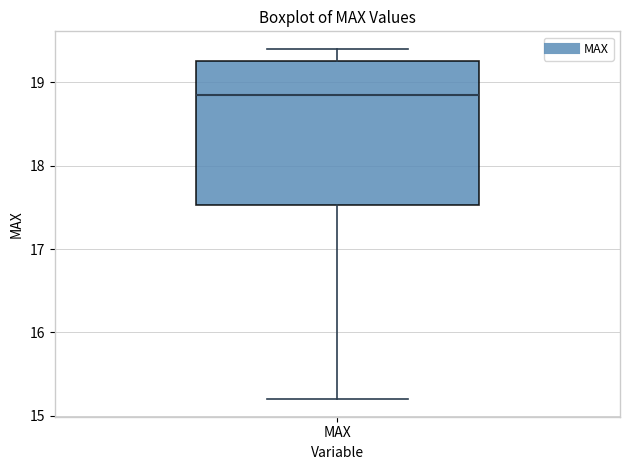

Transcribe this box plot: give where the median line is, the range the box spans, and where the two whiskers end, as read against the y-axis. The values are not printed on the chart, so give them approximately, as read against the axis.

median 18.9, box 17.5 to 19.3, whiskers 15.2 to 19.4